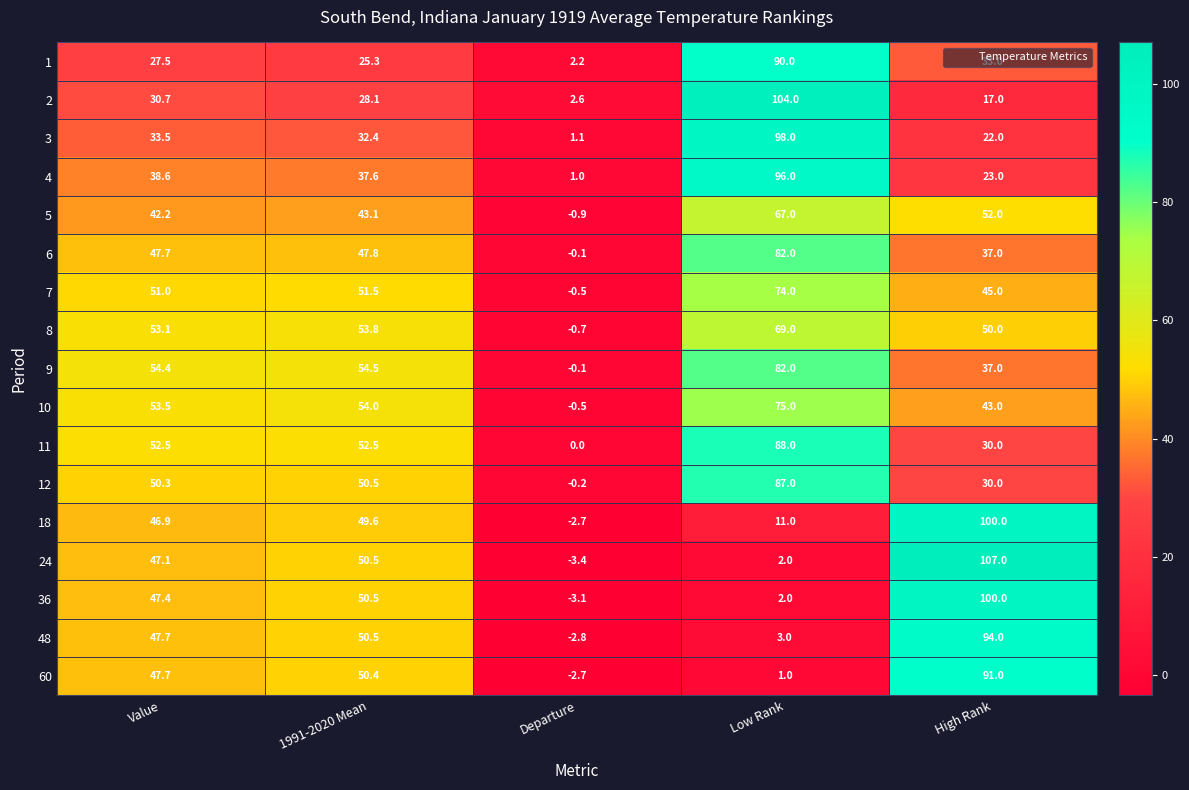

What is the lowest value of the 7 series?

-0.5